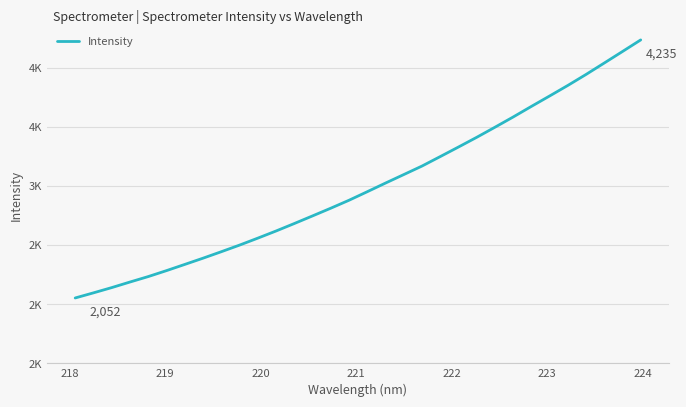

Does the chart have visible grid lines?

Yes